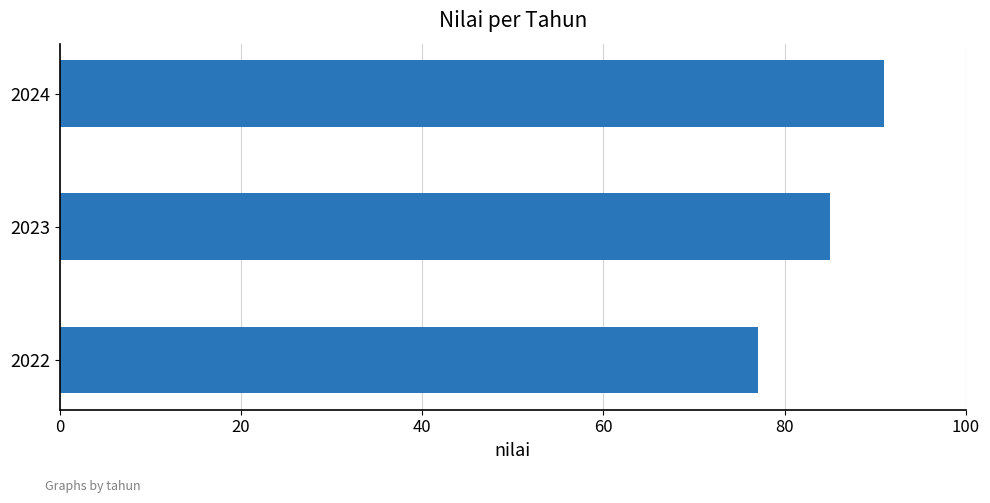

True or false: the data shows 26 at 2023.

False